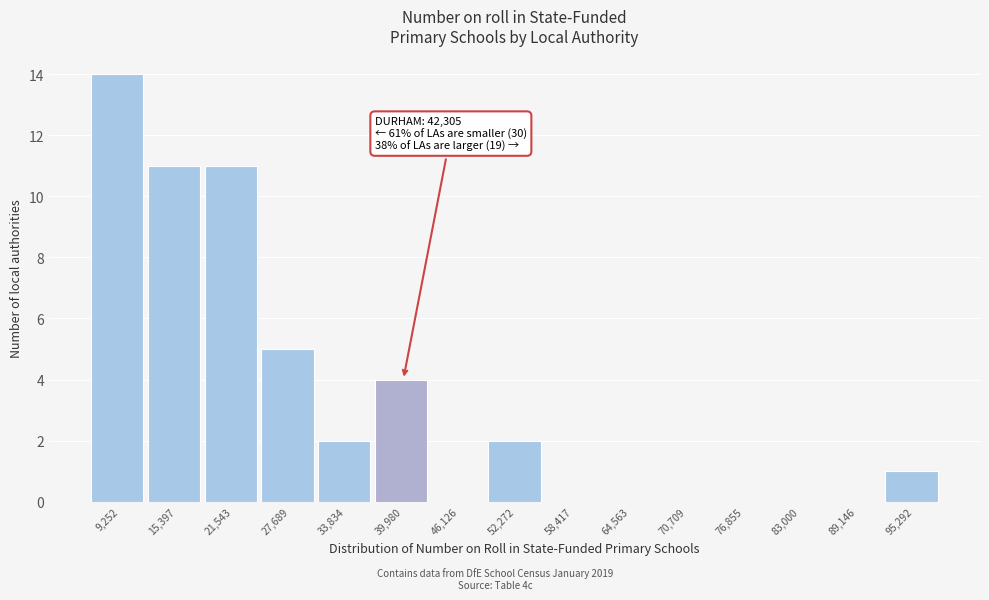

Reading right to left, what are all the values shown in this chart?

95,292=1	89,146=0	83,000=0	76,855=0	70,709=0	64,563=0	58,417=0	52,272=2	46,126=0	39,980=4	33,834=2	27,689=5	21,543=11	15,397=11	9,252=14